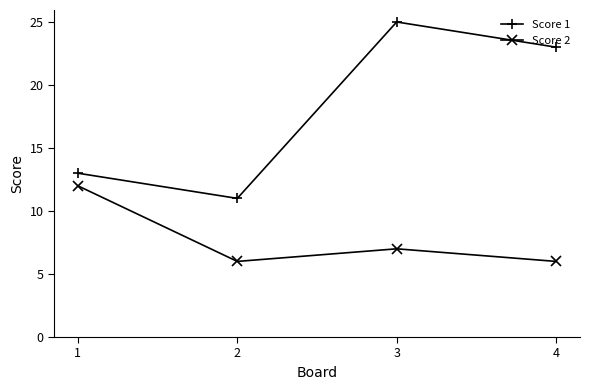

Where is the first local minimum for Score 1?

2